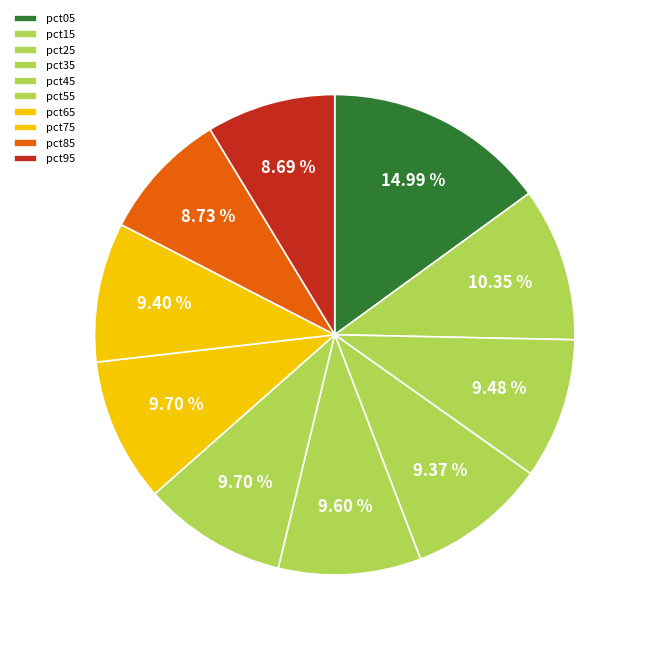

How many slices are in this pie chart?

10